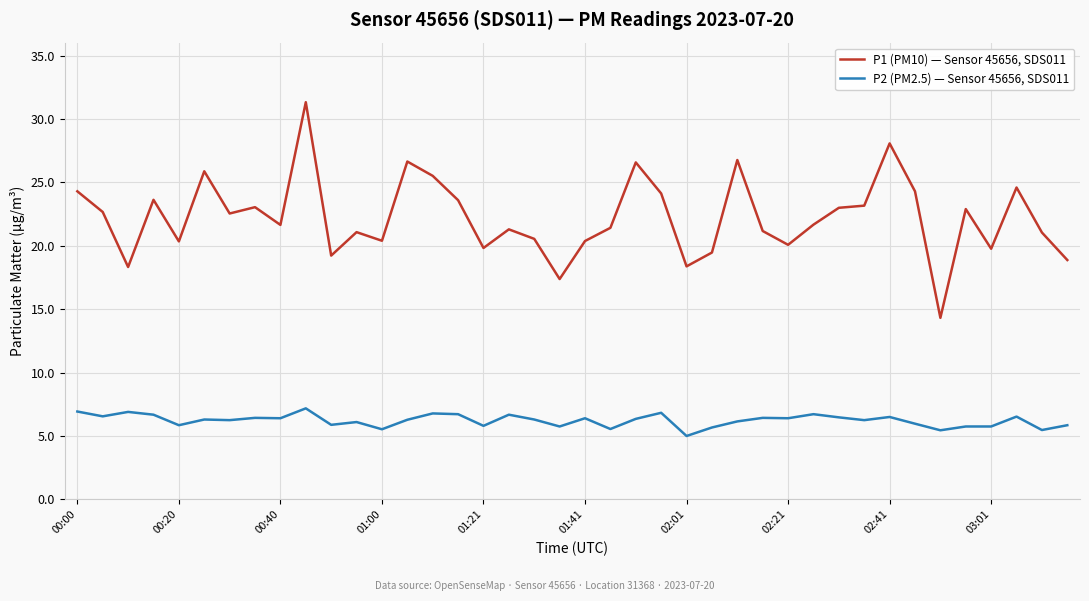

Which series has the largest range (max minus min)?

P1 (PM10) — Sensor 45656, SDS011